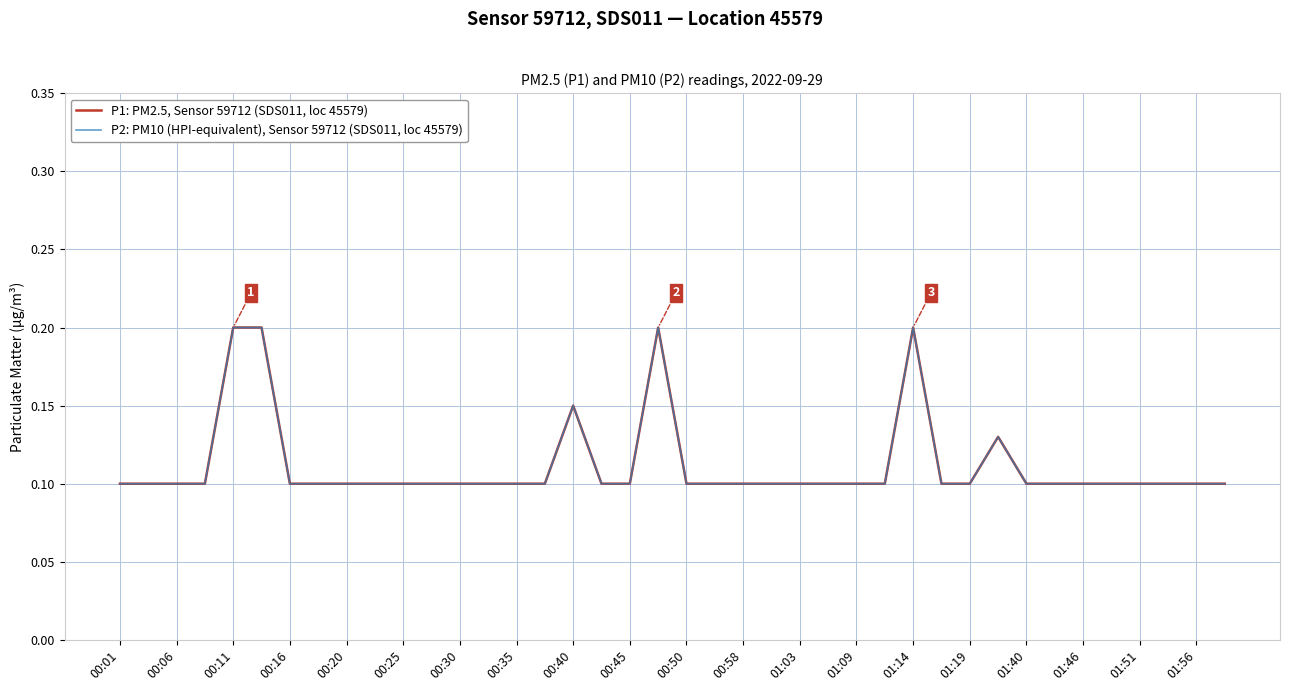

What is the sum of all P1: PM2.5, Sensor 59712 (SDS011, loc 45579) values?

4.5